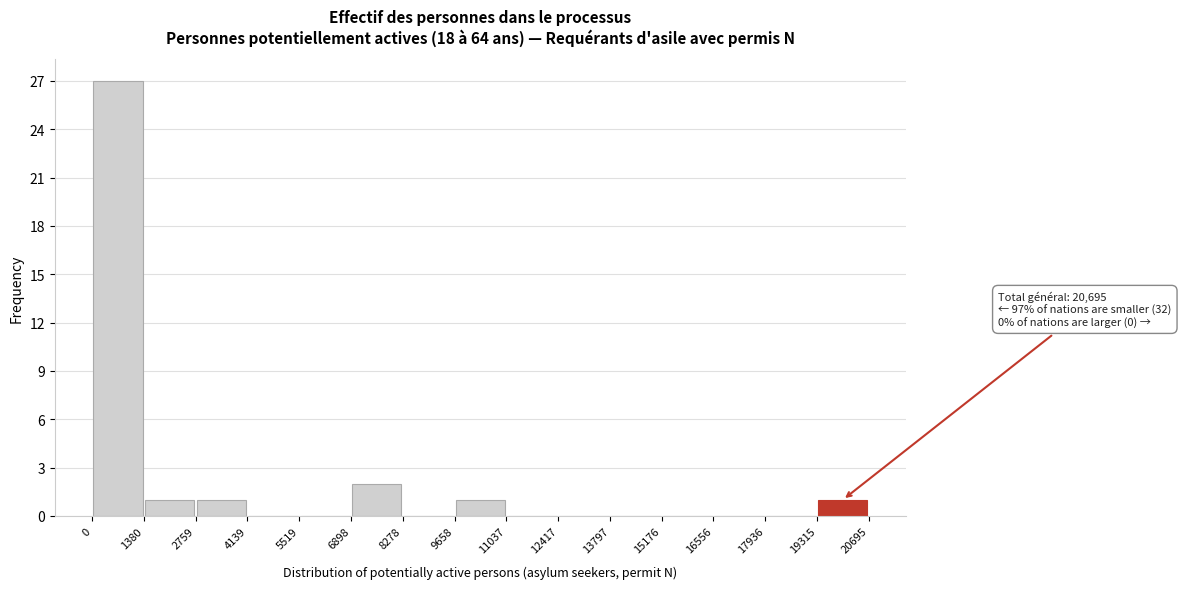

Over which range of the x-axis is the bar tallest?

0 to 1380